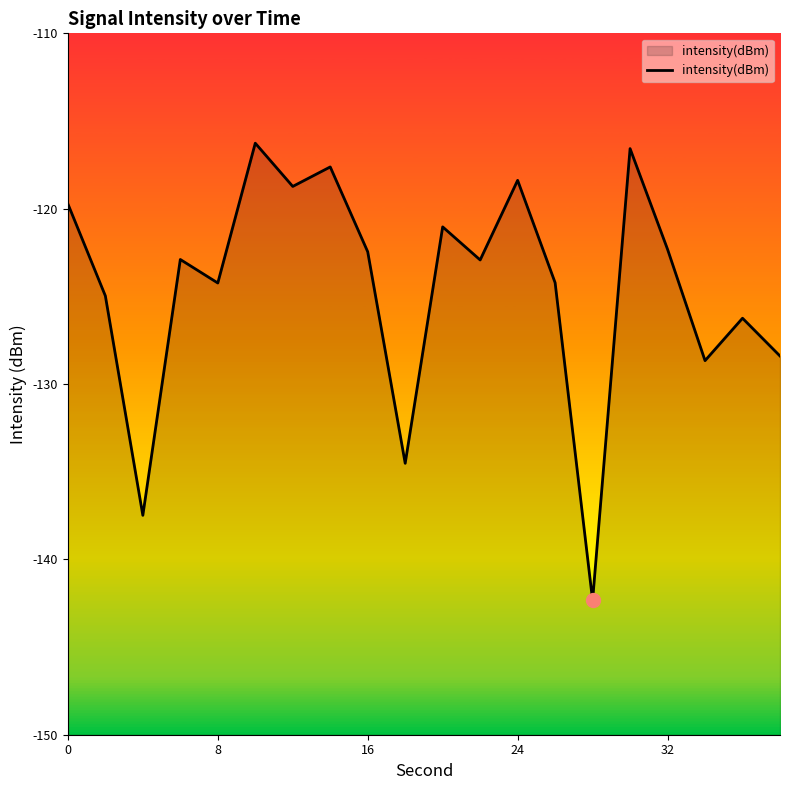

What is the maximum value shown in the chart?

-116.3